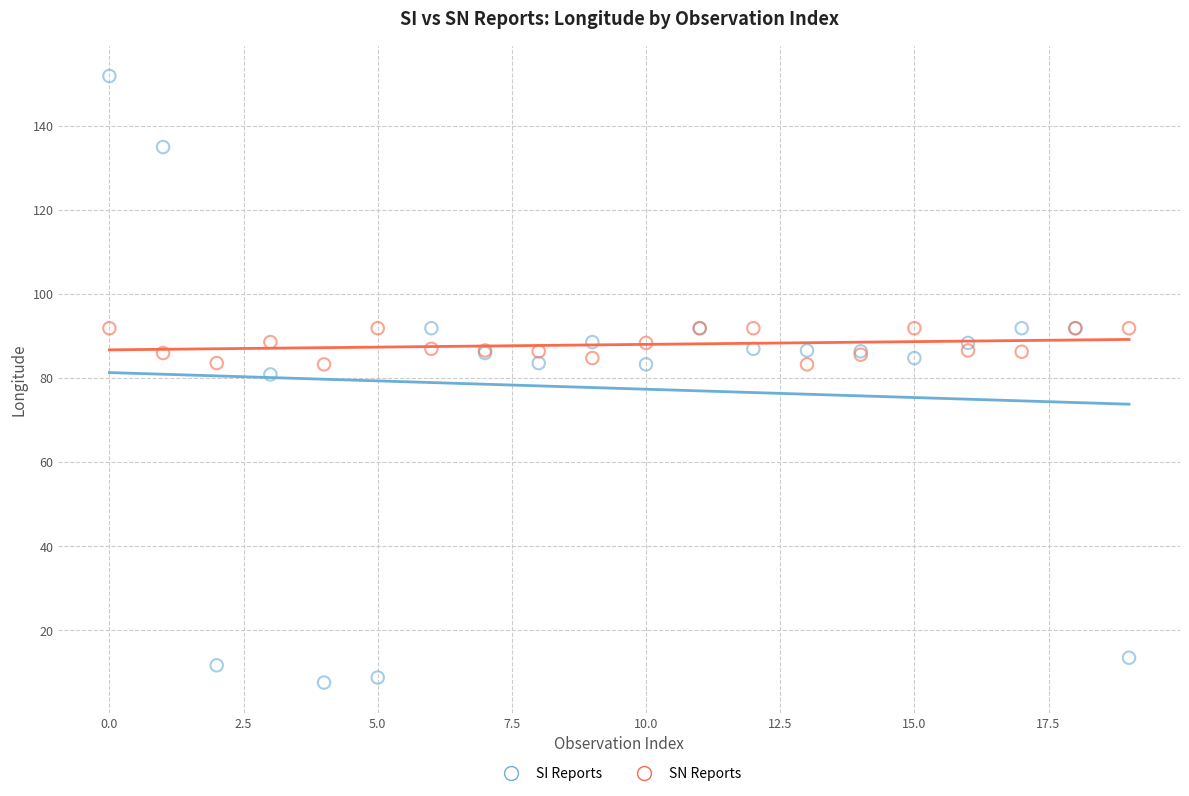

Across all series, what Y value is closest to 79?

80.9